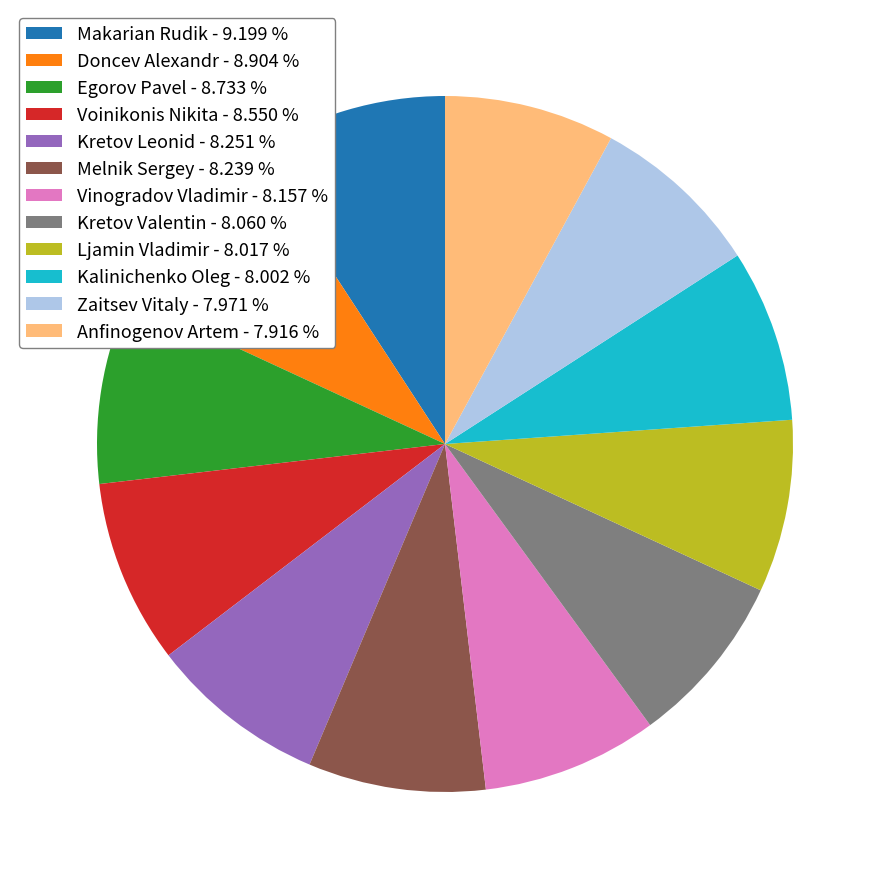

Which has a higher value, Melnik Sergey - 8.239 % or Makarian Rudik - 9.199 %?

Makarian Rudik - 9.199 %